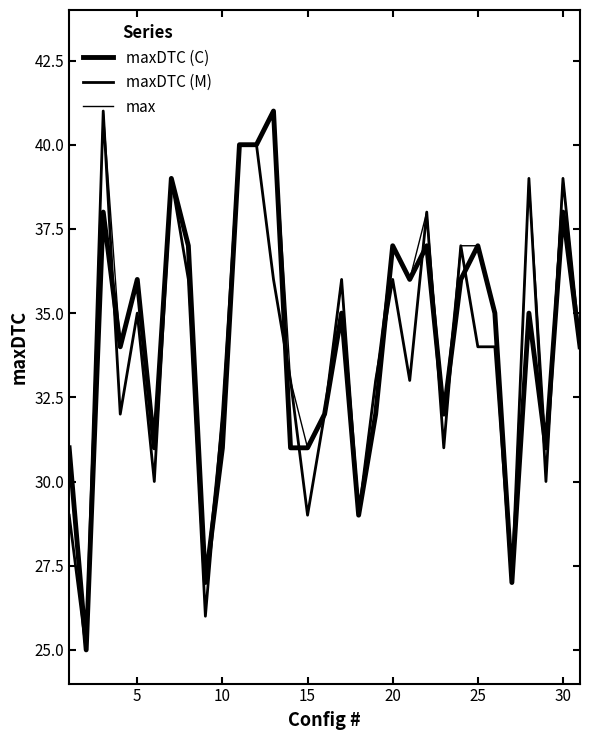

Does the chart have visible grid lines?

No